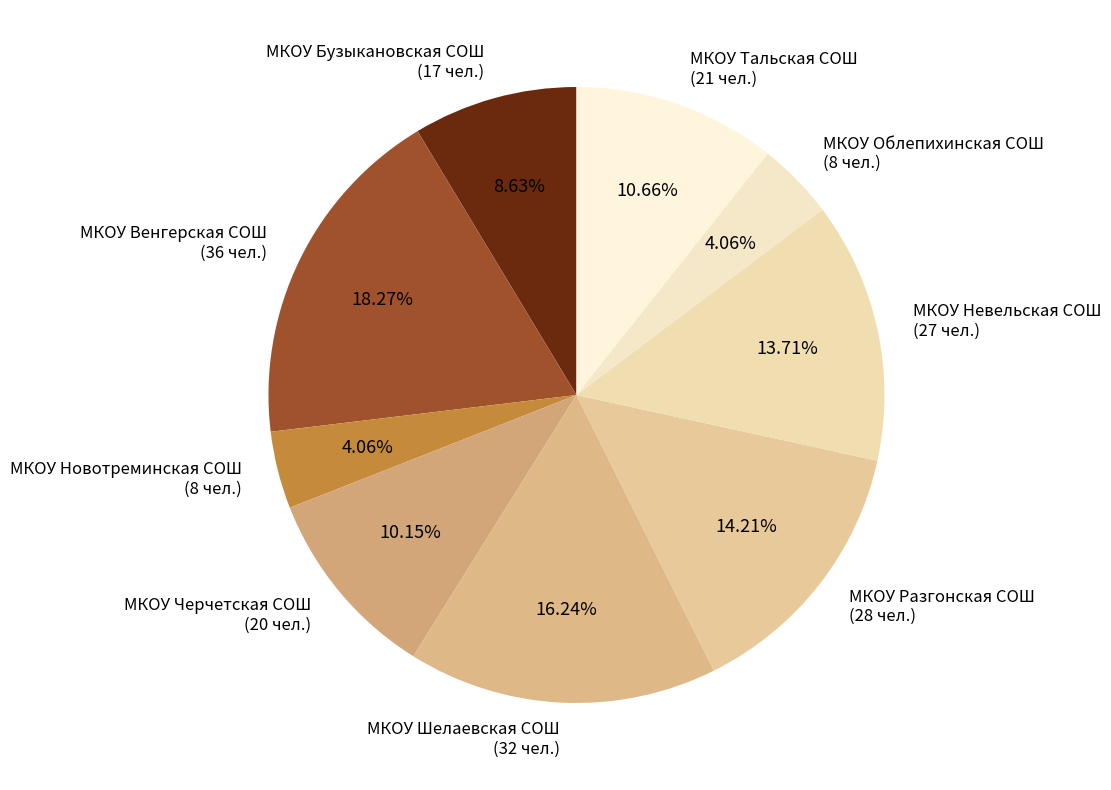

Which has a higher value, МКОУ Тальская СОШ or МКОУ Облепихинская СОШ?

МКОУ Тальская СОШ